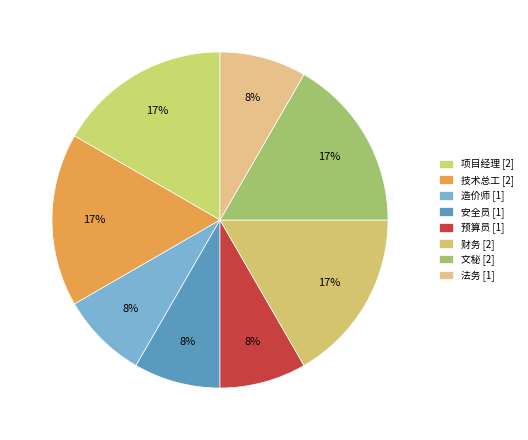

Does 文秘 [2] represent more than half of the total?

No